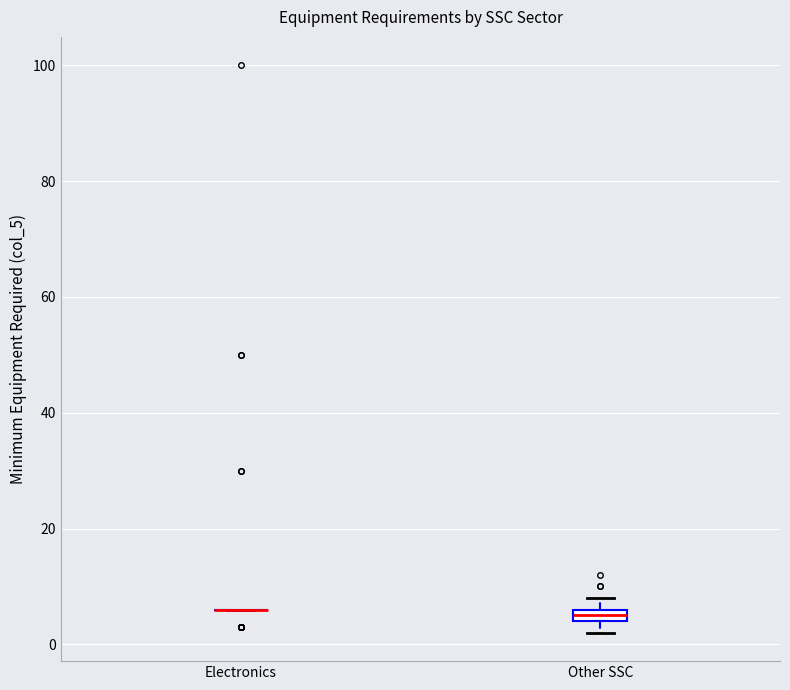

Comparing the boxes themselves (not the whiskers), which one is the tallest?

Other SSC